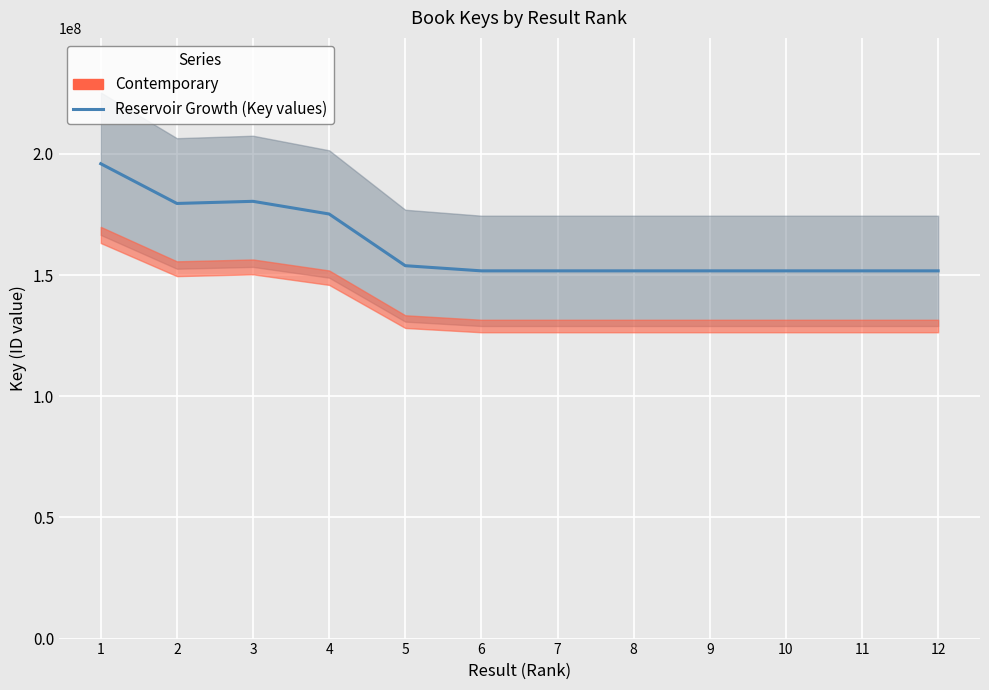

How many values are below 151714502?

6